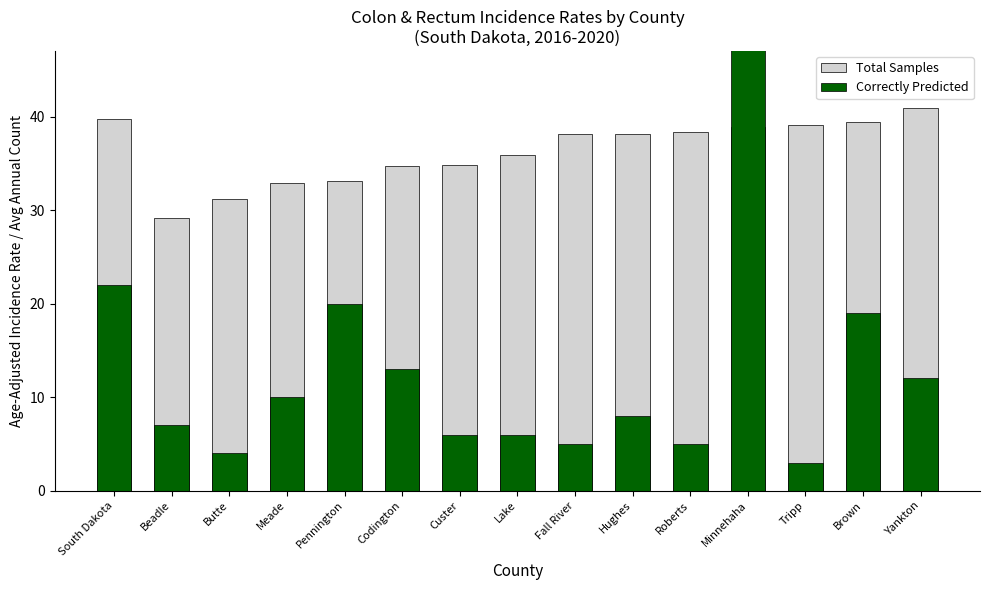

The value of Correctly Predicted at Beadle is 3.3. True or false?

False